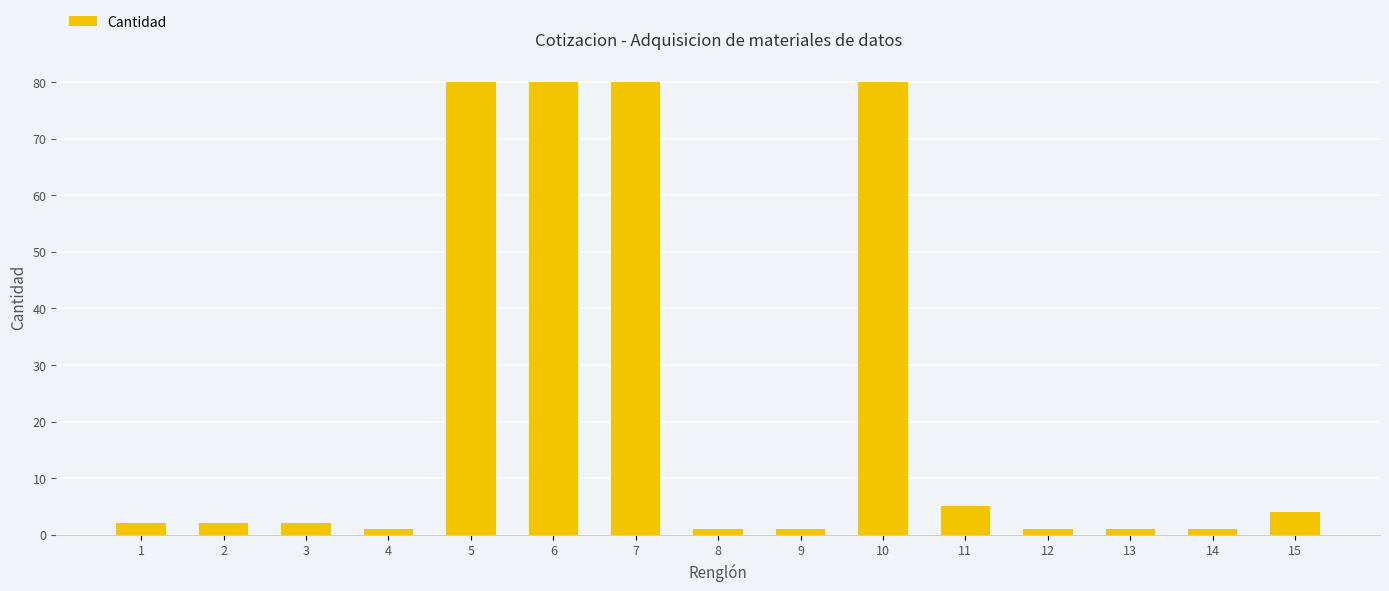

What is the greatest value displayed?

80